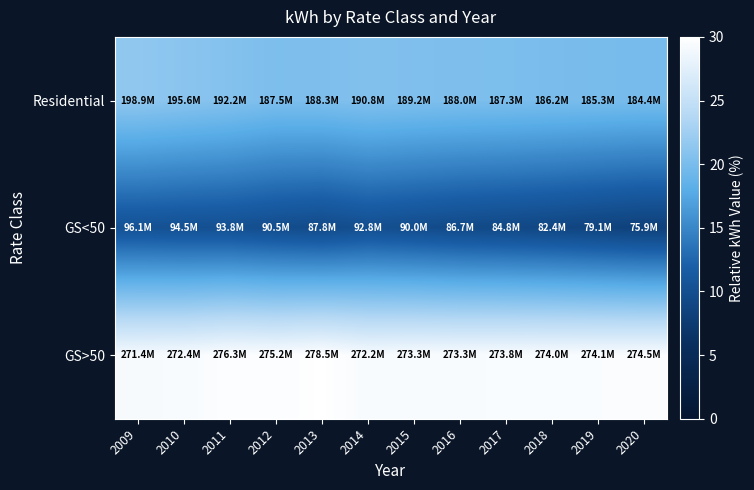

Rank the series by their average value, from lowest to highest.

GS<50, Residential, GS>50